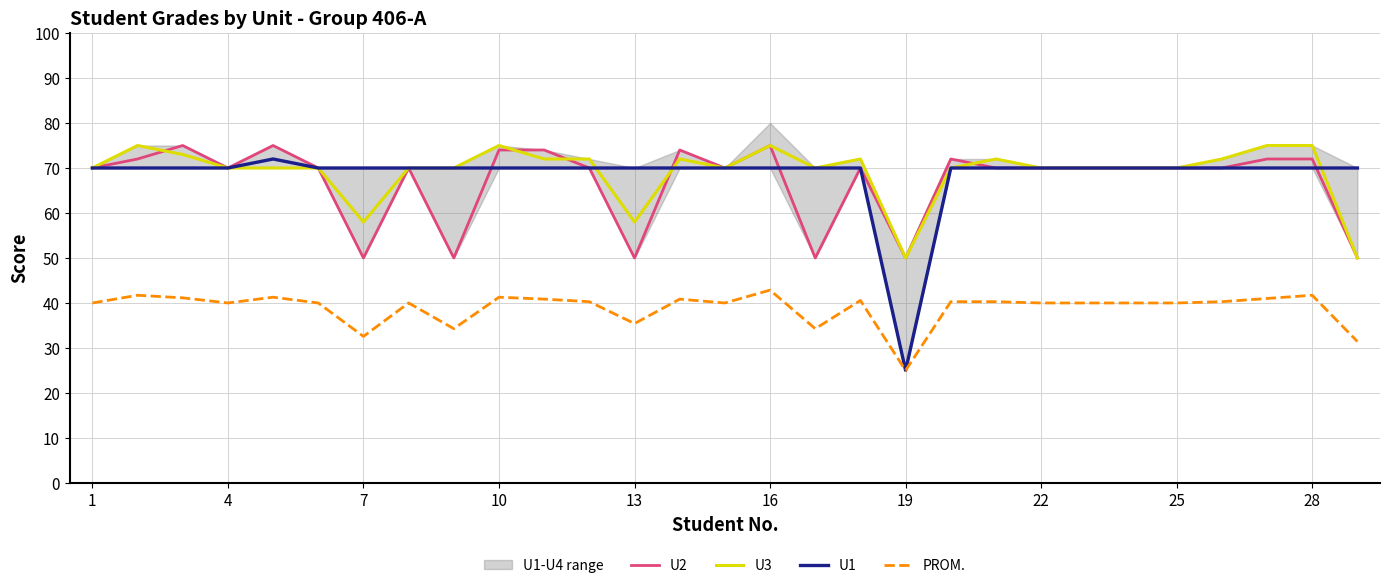

What is the lowest value of the U2 series?

50.0